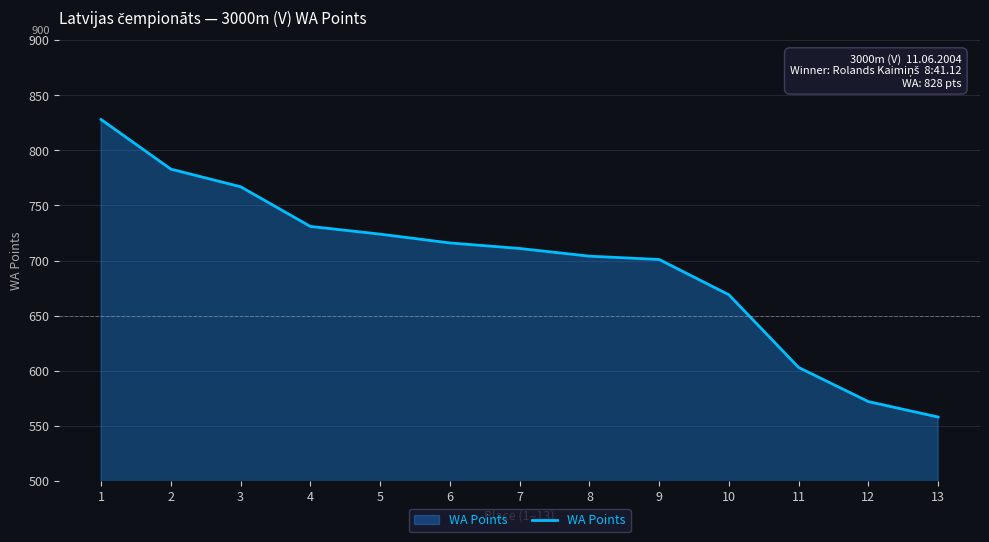

The chart shows a value of 558 at 13. True or false?

True